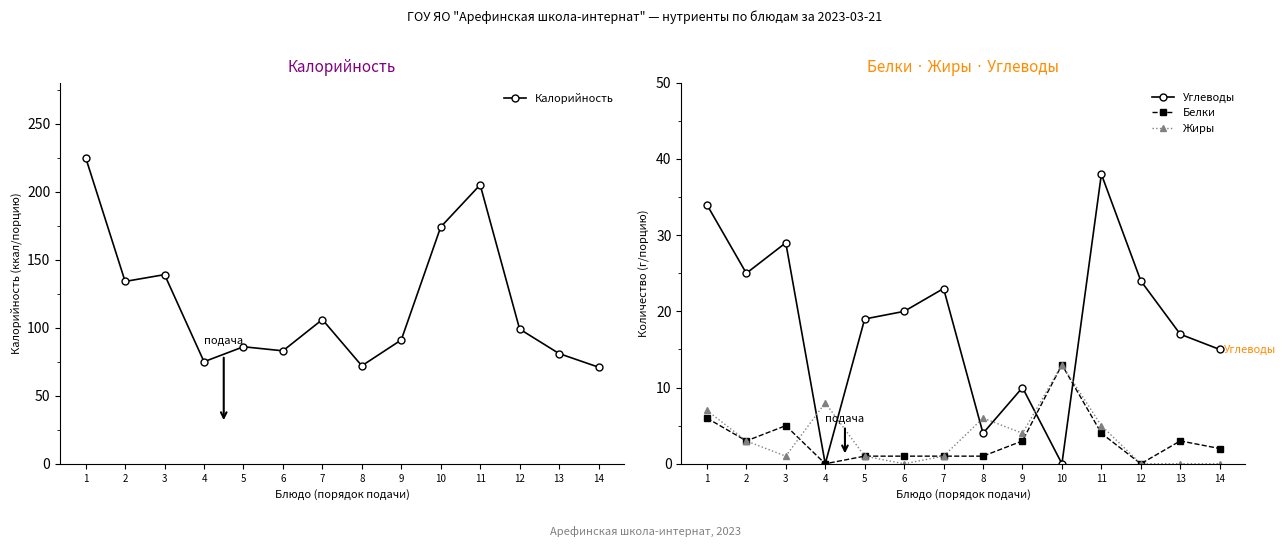

What is the value of the Калорийность point at the 12th from the left?

99